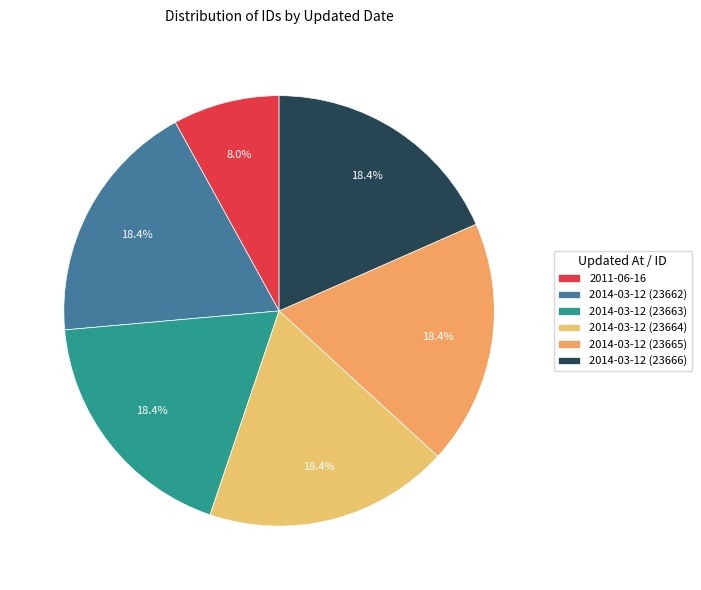

How many segments does this pie chart have?

6